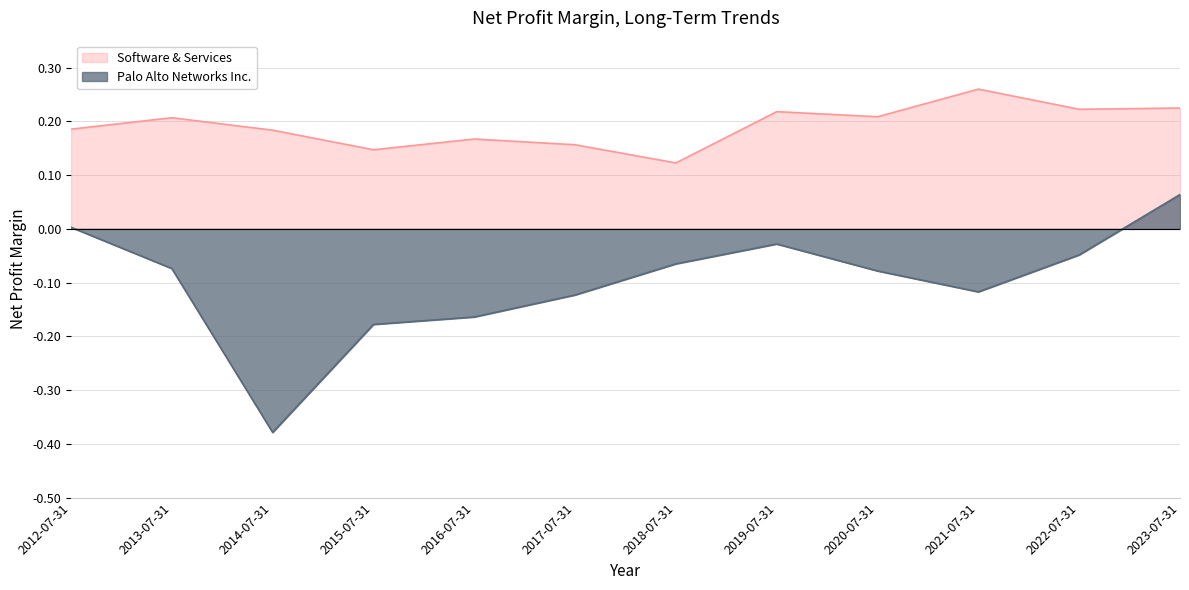

At how many categories does at least one series exceed 0?

12